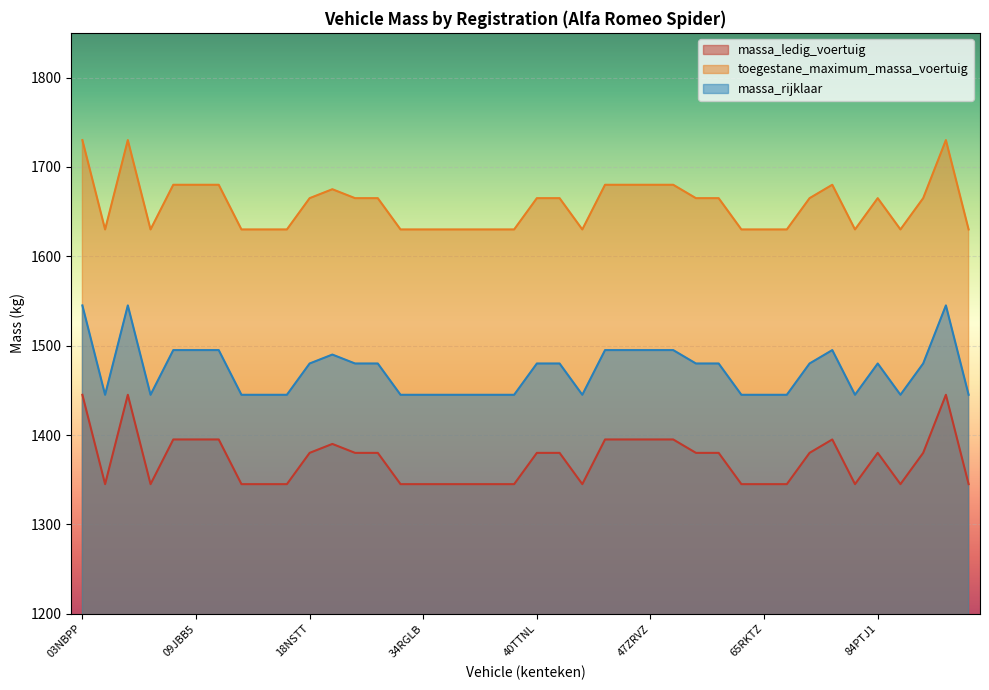

True or false: massa_ledig_voertuig and toegestane_maximum_massa_voertuig intersect in this chart.

False